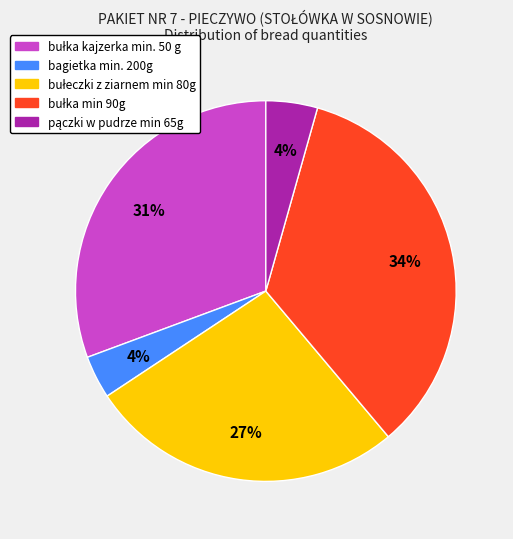

How many slices are in this pie chart?

5